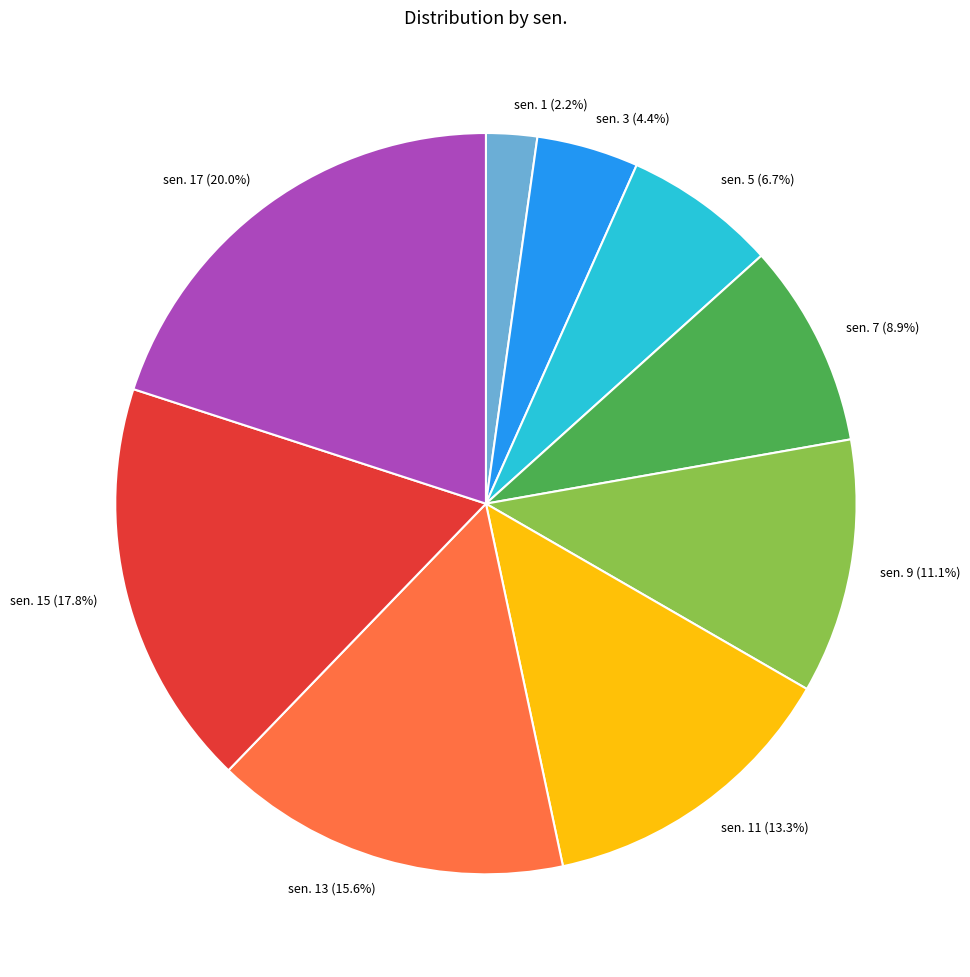

What percentage is the sen. 13 slice, to the nearest percent?

16%